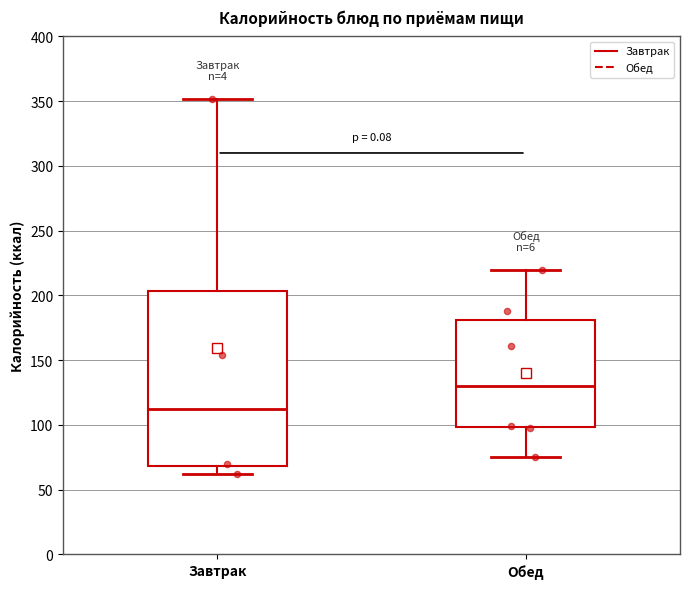

Comparing the boxes themselves (not the whiskers), which one is the tallest?

Завтрак